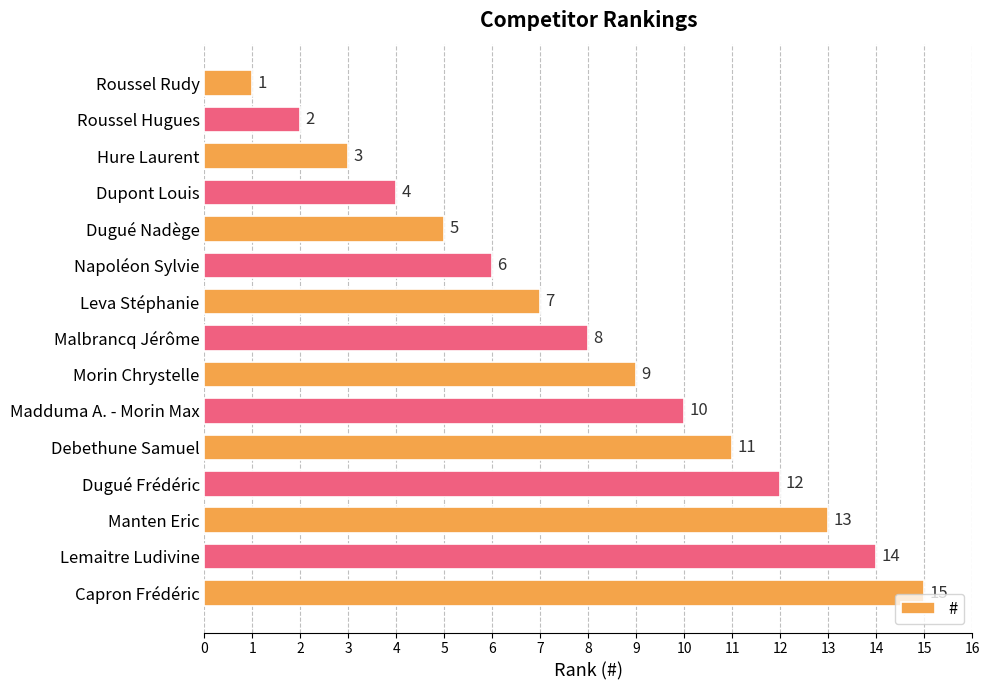

What is the greatest value displayed?

15